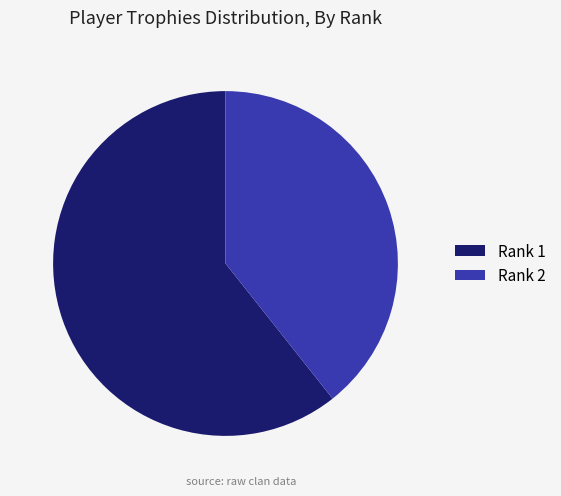

How many segments does this pie chart have?

2